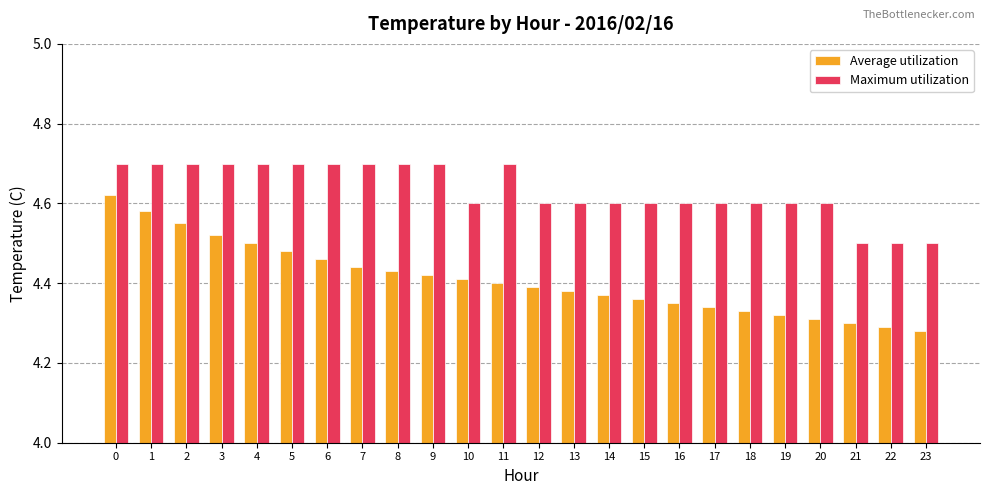

The value of Maximum utilization at 20 is 7.1. True or false?

False